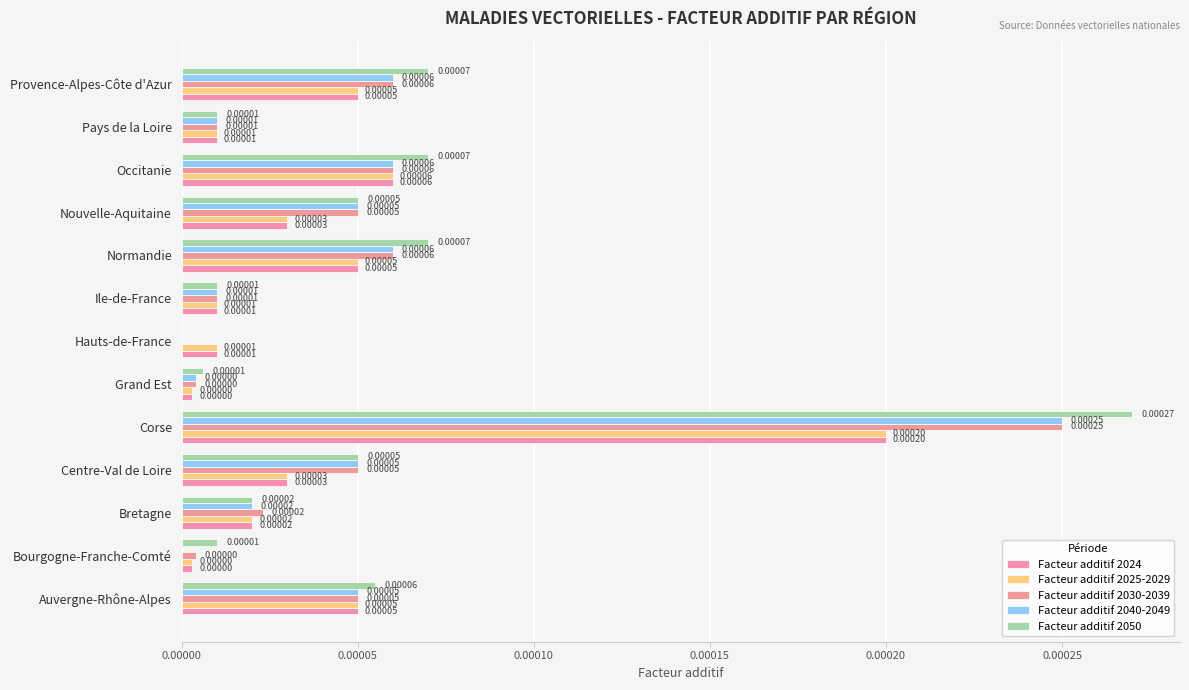

Count the number of data series in this chart.

5